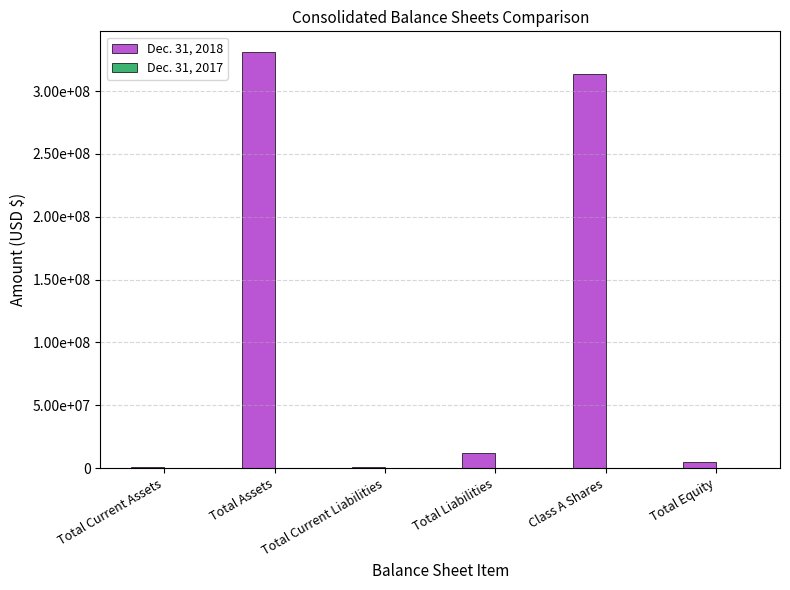

Are the bars horizontal?

No